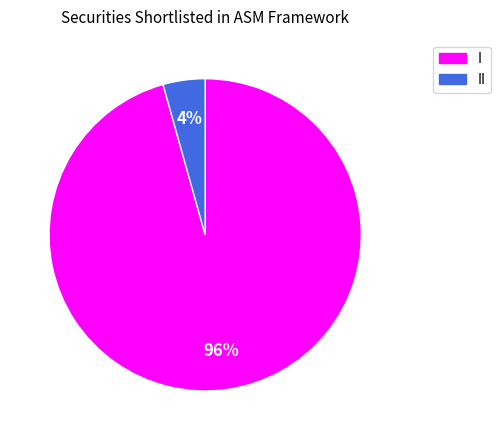

Does any single category account for the majority?

Yes